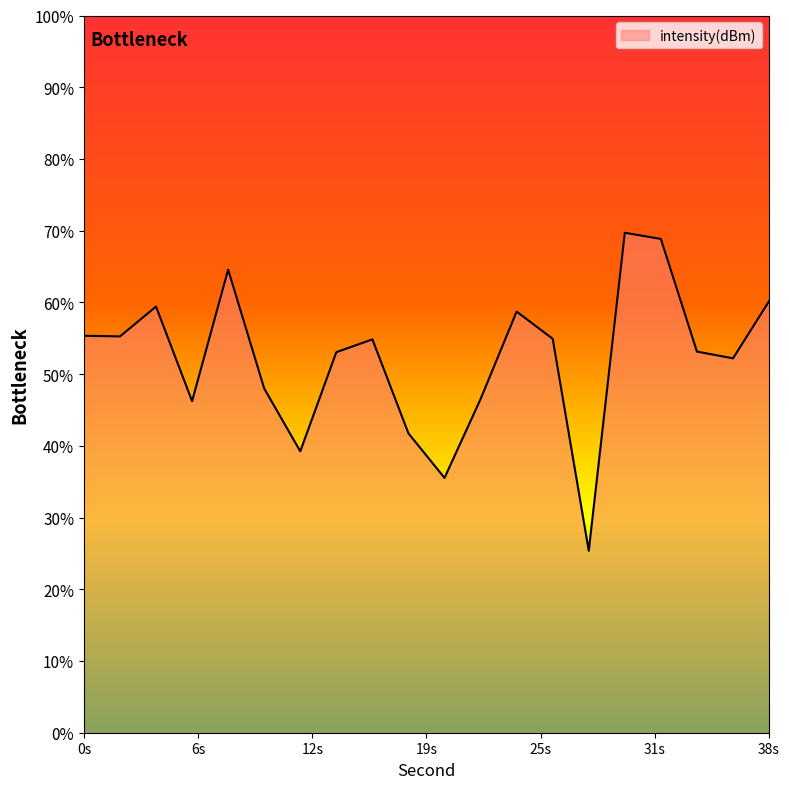

At which category does the chart reach its peak across all series?

30